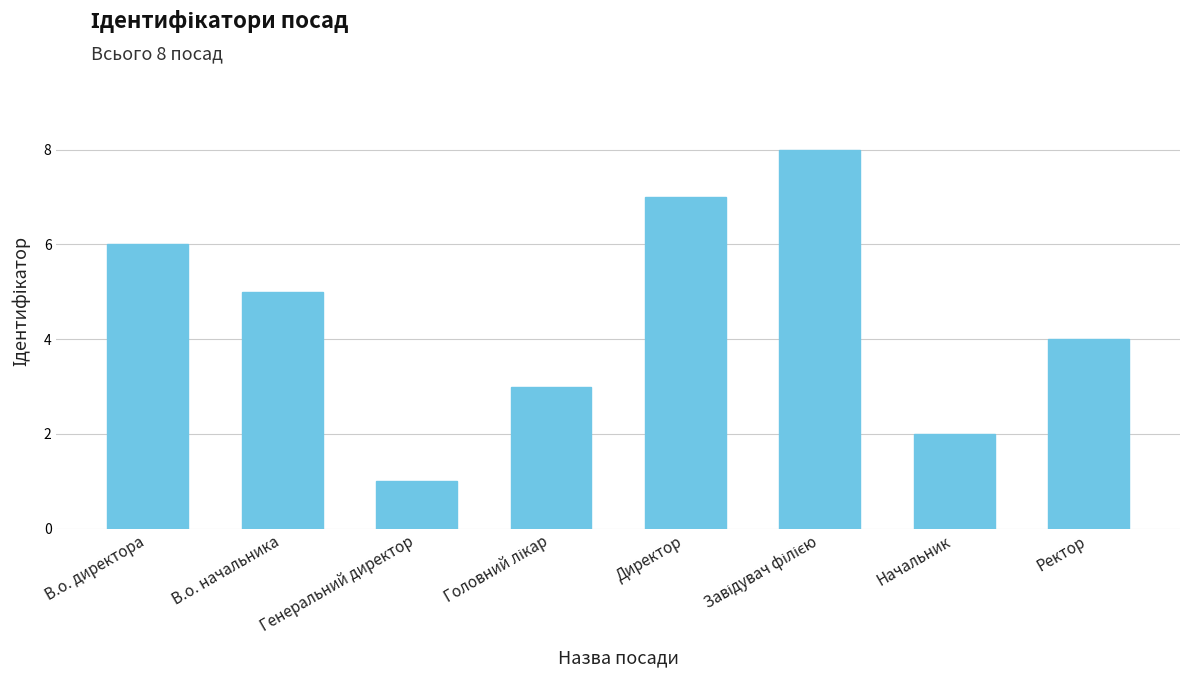

What is the difference between the second highest and second lowest values?

5